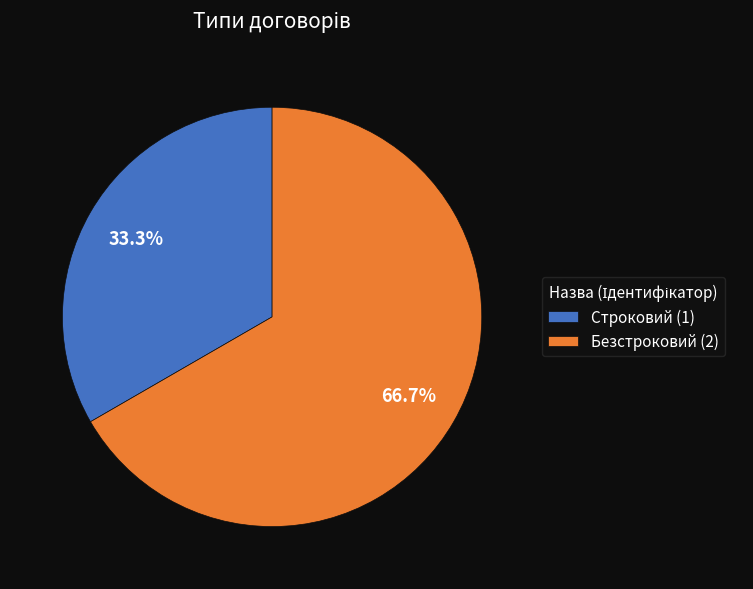

Which category has the biggest portion of the pie?

Безстроковий